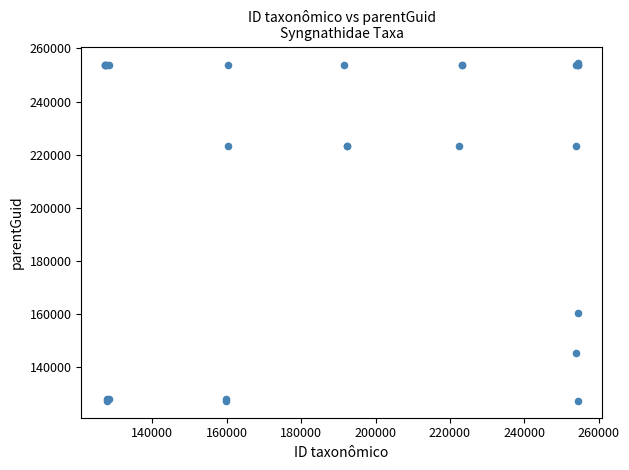

What Y value in the scatter plot is closest to 190839?

160438